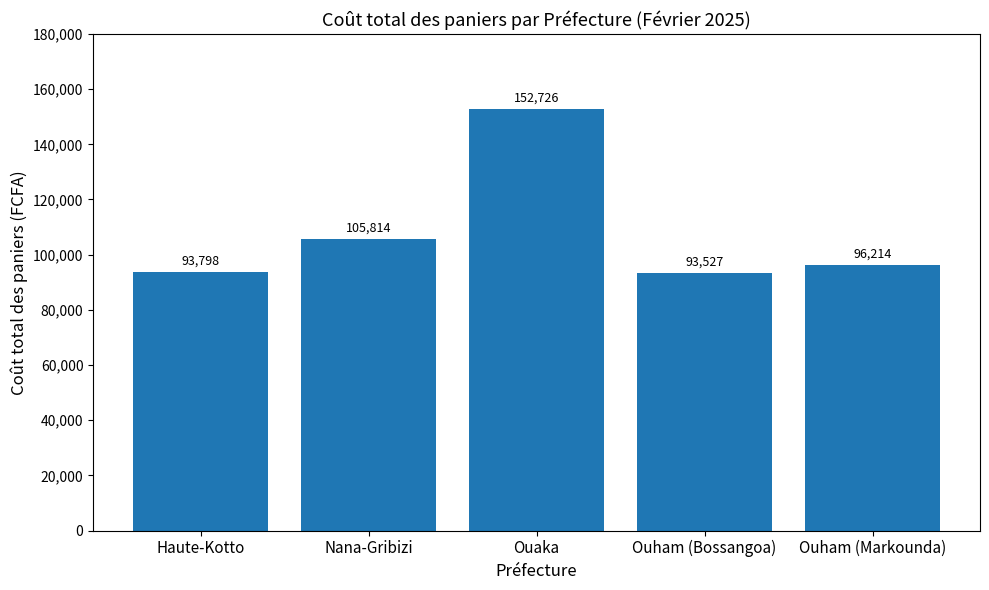

What is the difference between the values at Ouham (Bossangoa) and Ouham (Markounda)?

2687.5